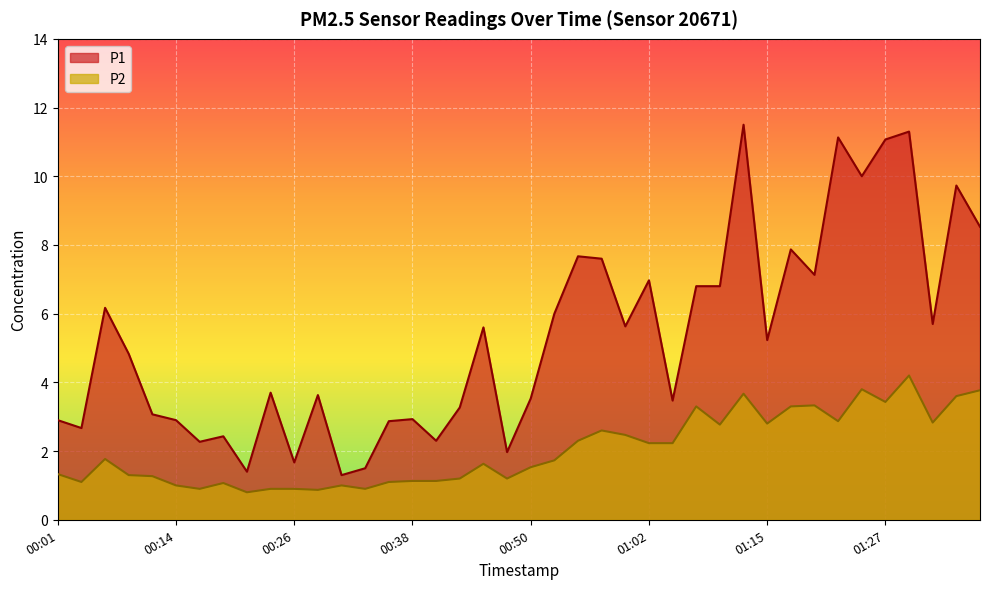

Rank the series by their maximum value, from highest to lowest.

P1, P2